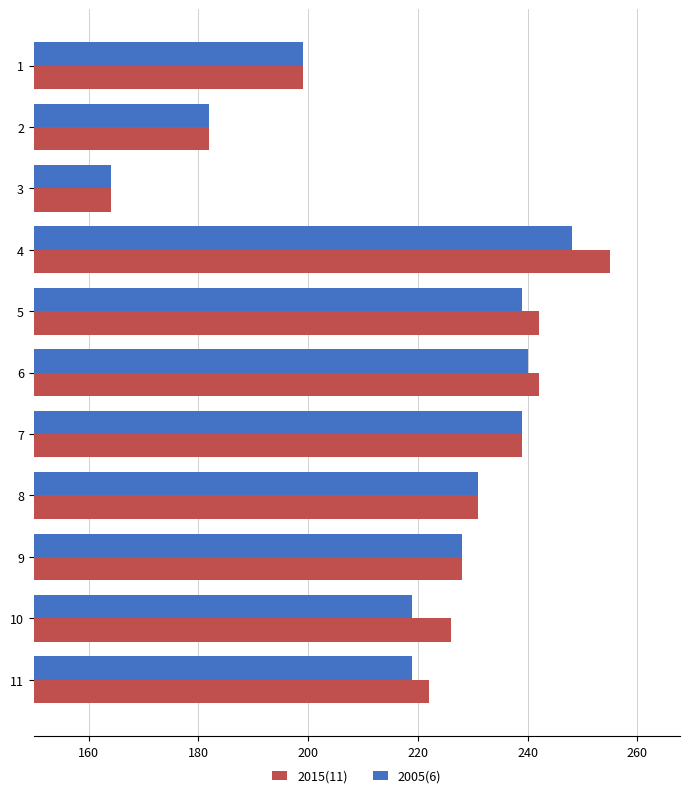

What is the sum of all 2005(6) values?

2408